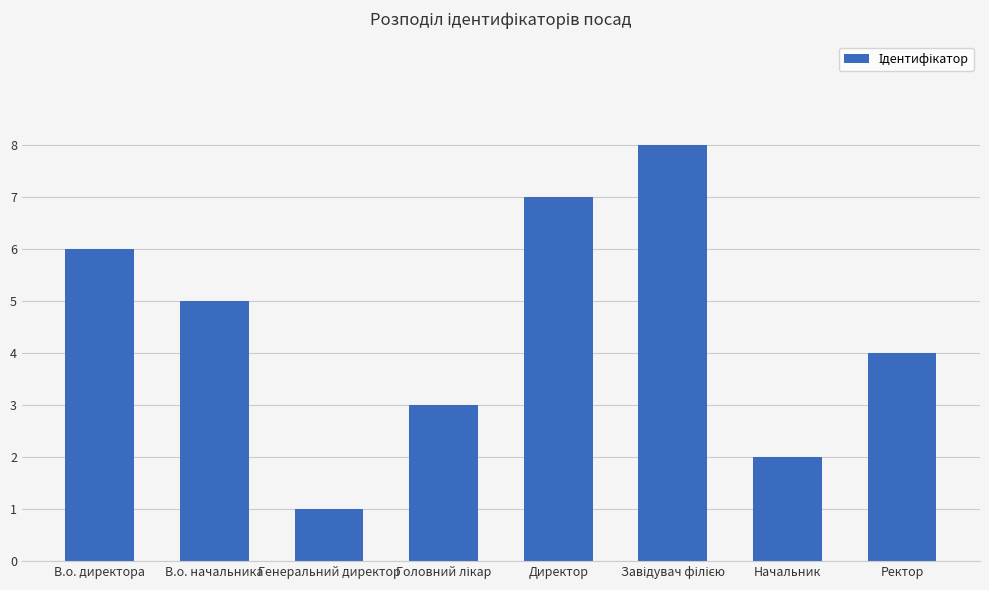

What is the approximate value at В.о. начальника?

5